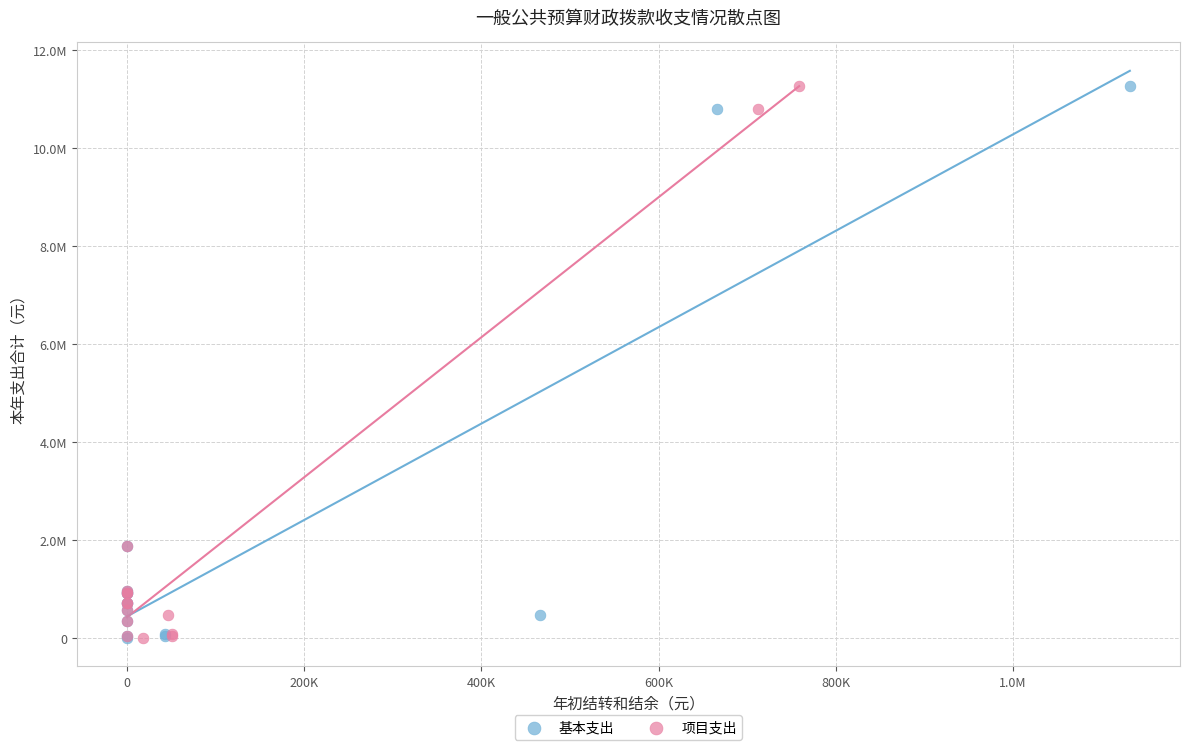

What are all the series names shown in the legend?

基本支出, 项目支出